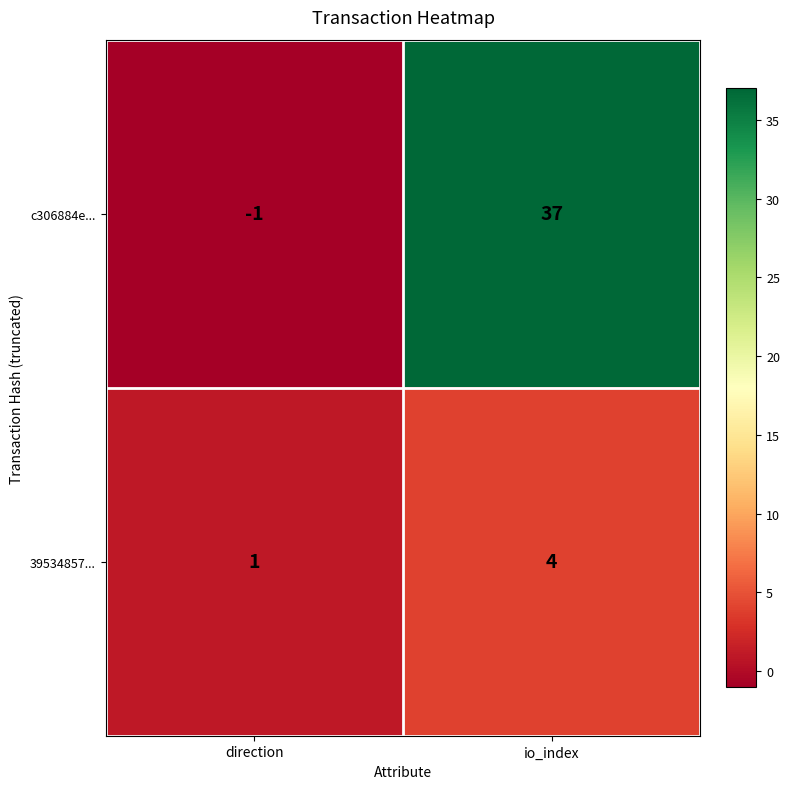

Which series has the largest total across all categories?

c306884e...